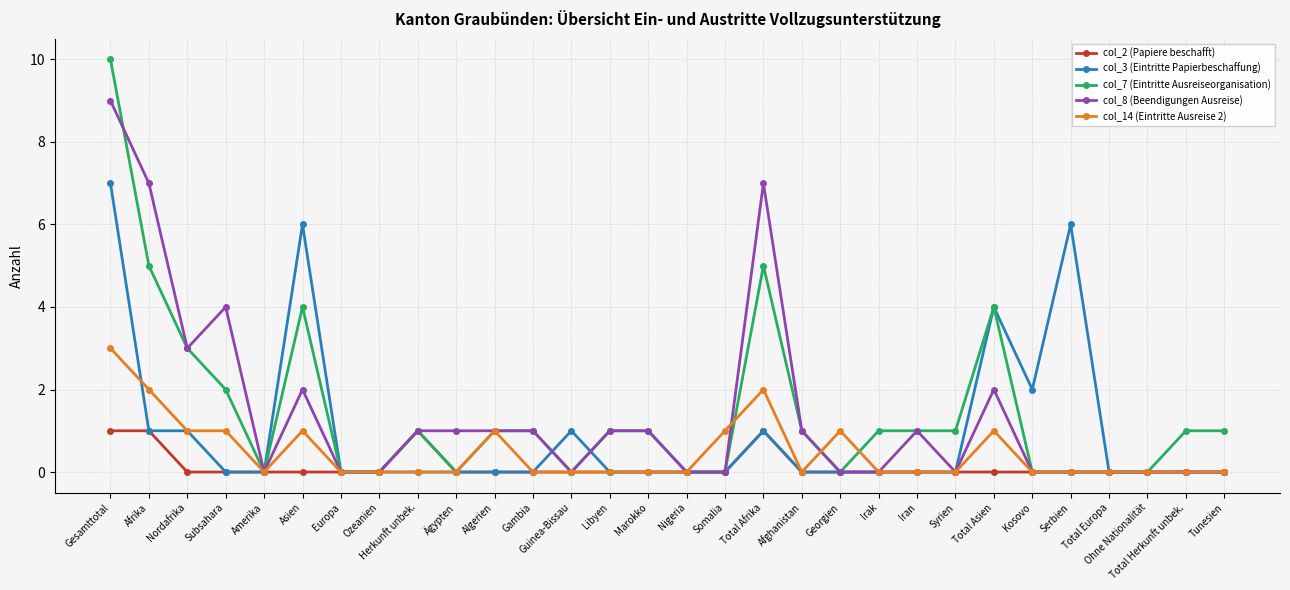

Reading left to right, extract all data points from this chart.

col_2 (Papiere beschafft): 1	1	0	0	0	0	0	0	1	0	0	0	0	0	0	0	0	1	0	0	0	0	0	0	0	0	0	0	0	0
col_3 (Eintritte Papierbeschaffung): 7	1	1	0	0	6	0	0	0	0	0	0	1	0	0	0	0	1	0	0	0	0	0	4	2	6	0	0	0	0
col_7 (Eintritte Ausreiseorganisation): 10	5	3	2	0	4	0	0	1	0	1	1	0	1	1	0	0	5	1	0	1	1	1	4	0	0	0	0	1	1
col_8 (Beendigungen Ausreise): 9	7	3	4	0	2	0	0	1	1	1	1	0	1	1	0	0	7	1	0	0	1	0	2	0	0	0	0	0	0
col_14 (Eintritte Ausreise 2): 3	2	1	1	0	1	0	0	0	0	1	0	0	0	0	0	1	2	0	1	0	0	0	1	0	0	0	0	0	0